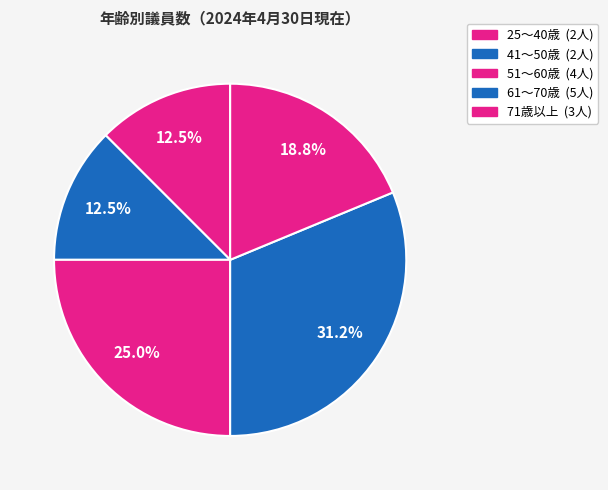

How many slices are in this pie chart?

5